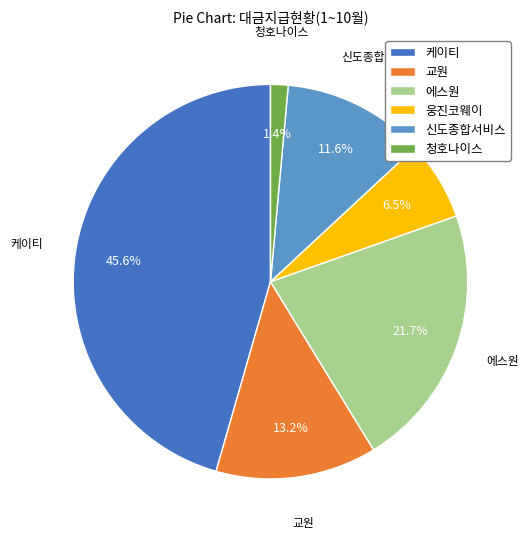

What percentage do 신도종합서비스 and 웅진코웨이 together represent?

18.1%